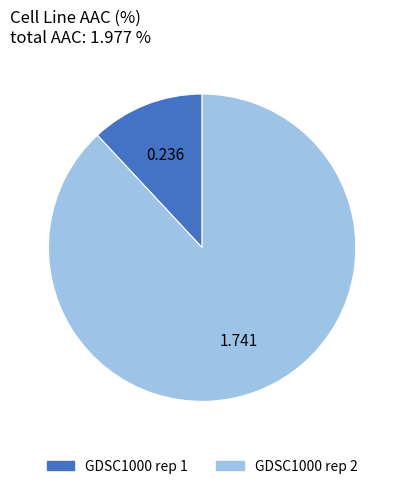

Do GDSC1000 rep 2 and GDSC1000 rep 1 together represent more than half of the pie?

Yes